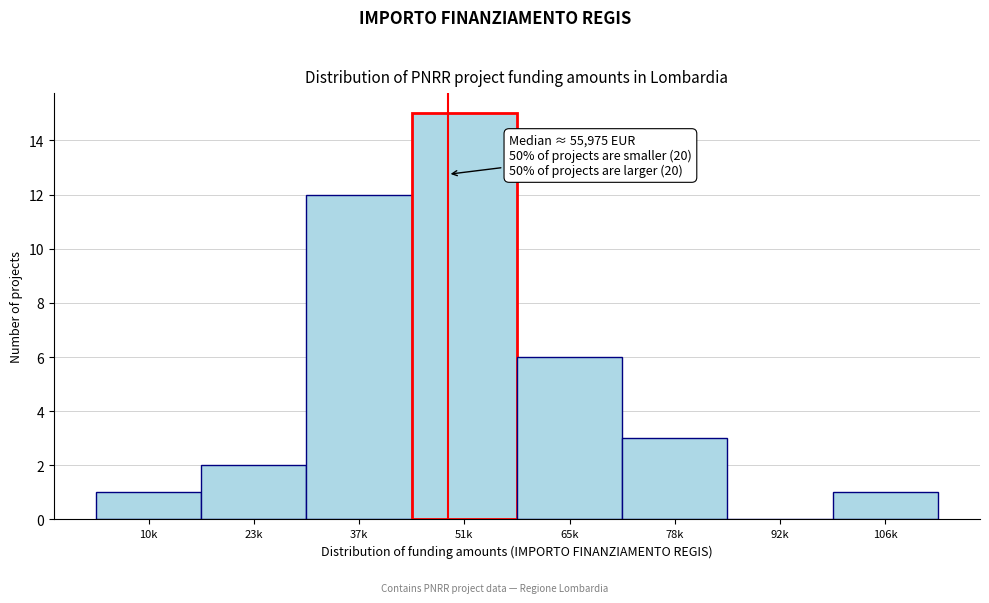

Reading left to right, what are all the values shown in this chart?

10k=1	23k=2	37k=12	51k=15	65k=6	78k=3	92k=0	106k=1